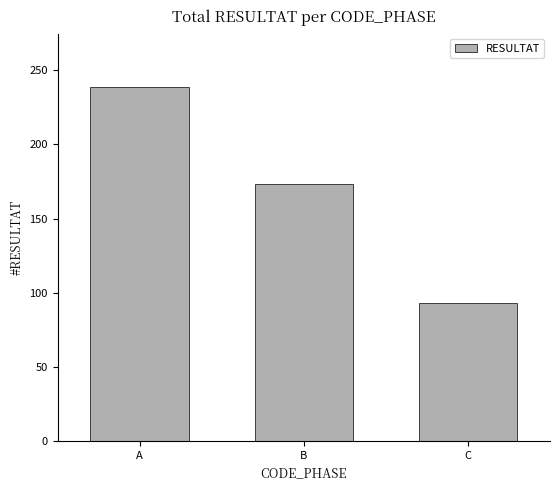

How many bars are there in total?

3